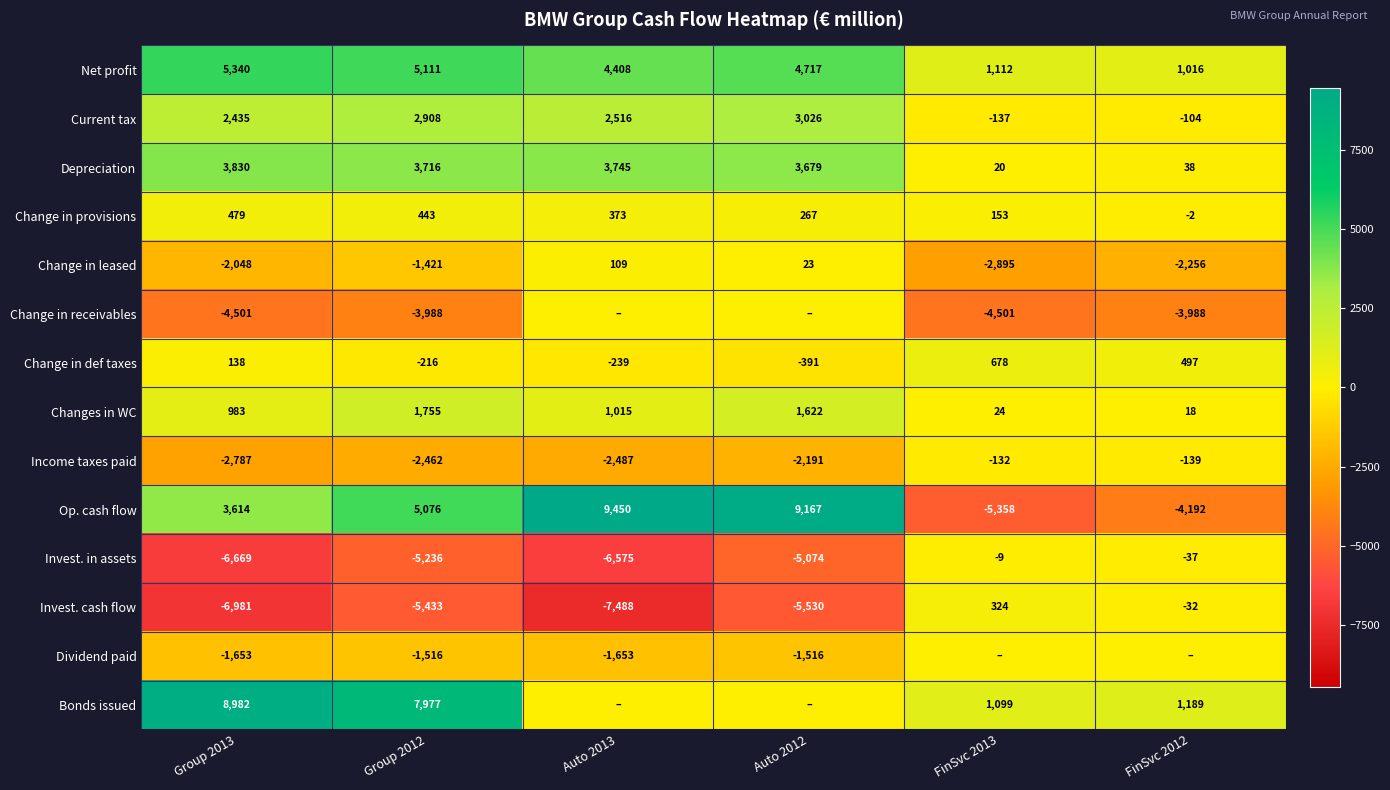

Is the value of Change in leased at Group 2013 greater than the value of Change in def taxes at Auto 2013?

No